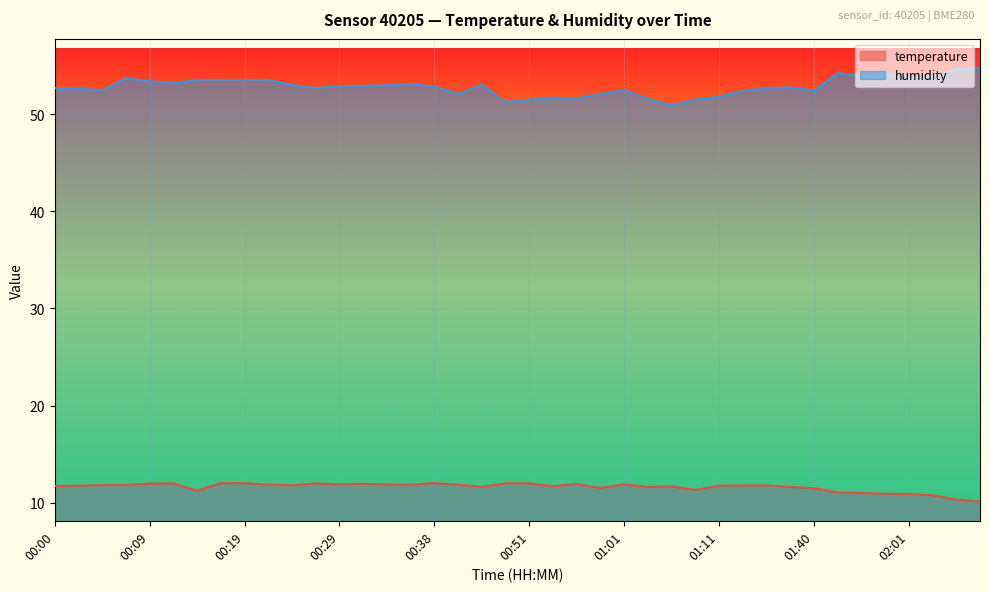

True or false: humidity has a value of 72.4 at 00:07.

False